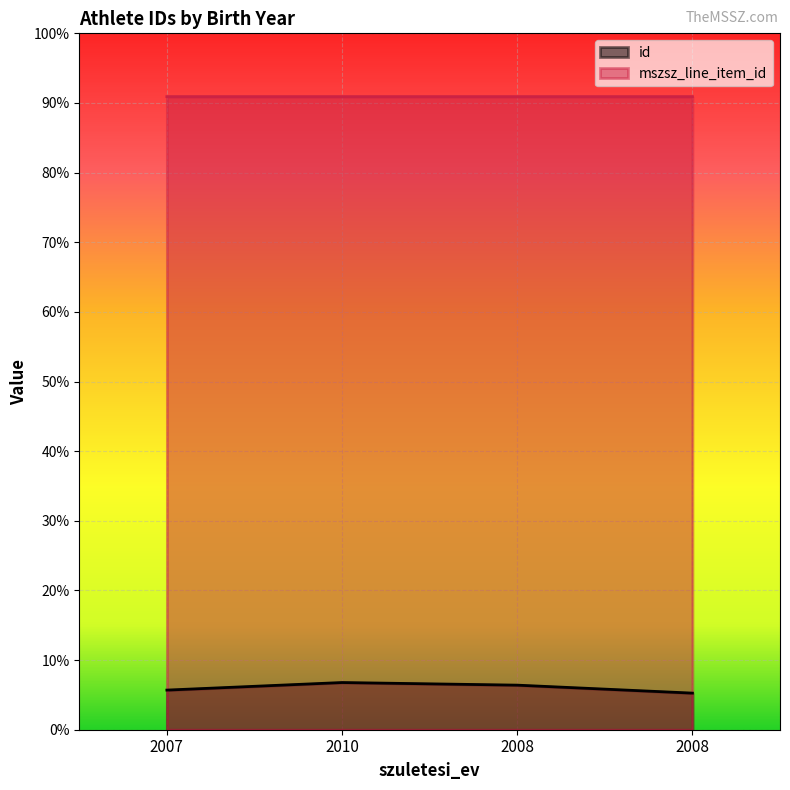

What is the difference between the maximum and second lowest values in the id series?

2994